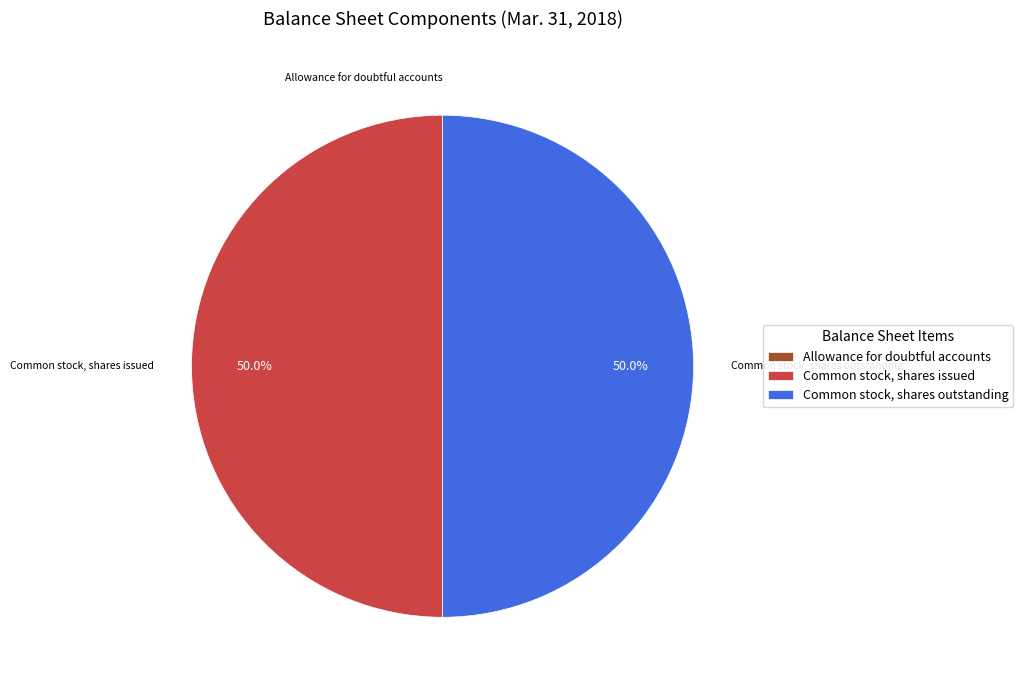

How much of the chart is everything except Common stock, shares outstanding?

50.0%